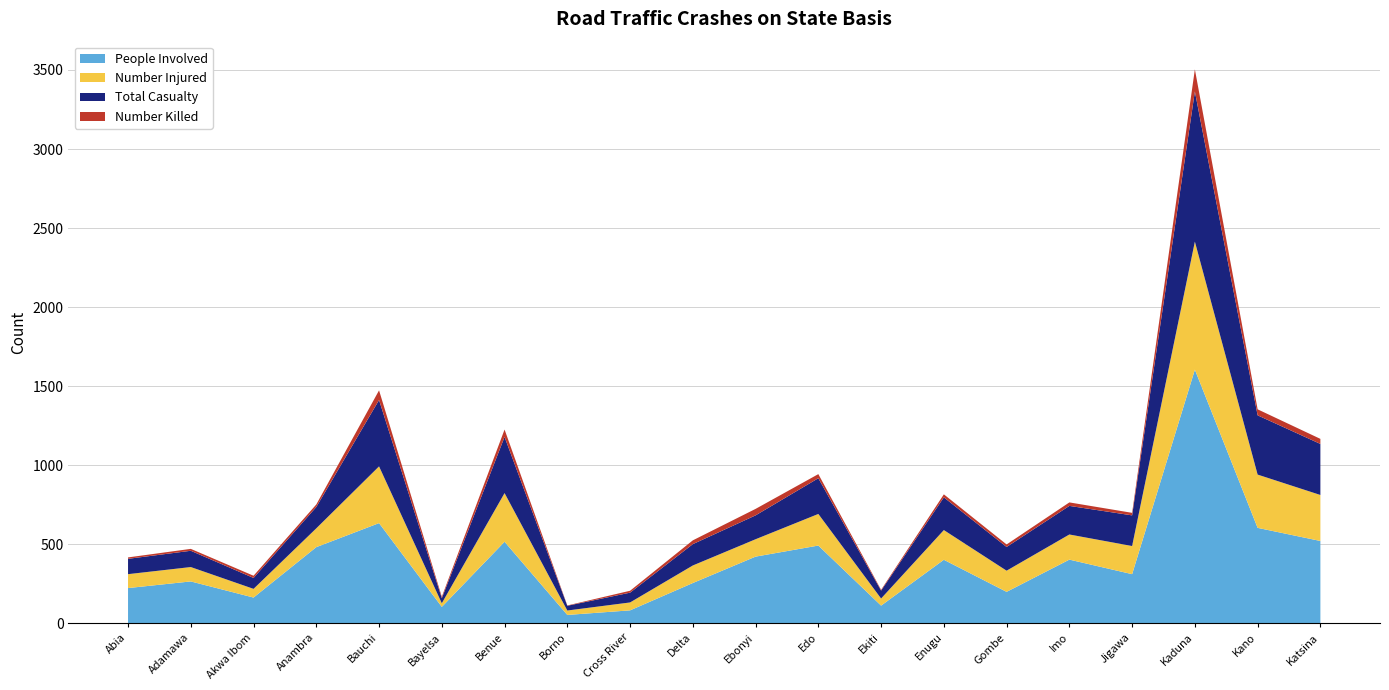

At which label does People Involved reach its peak?

Kaduna